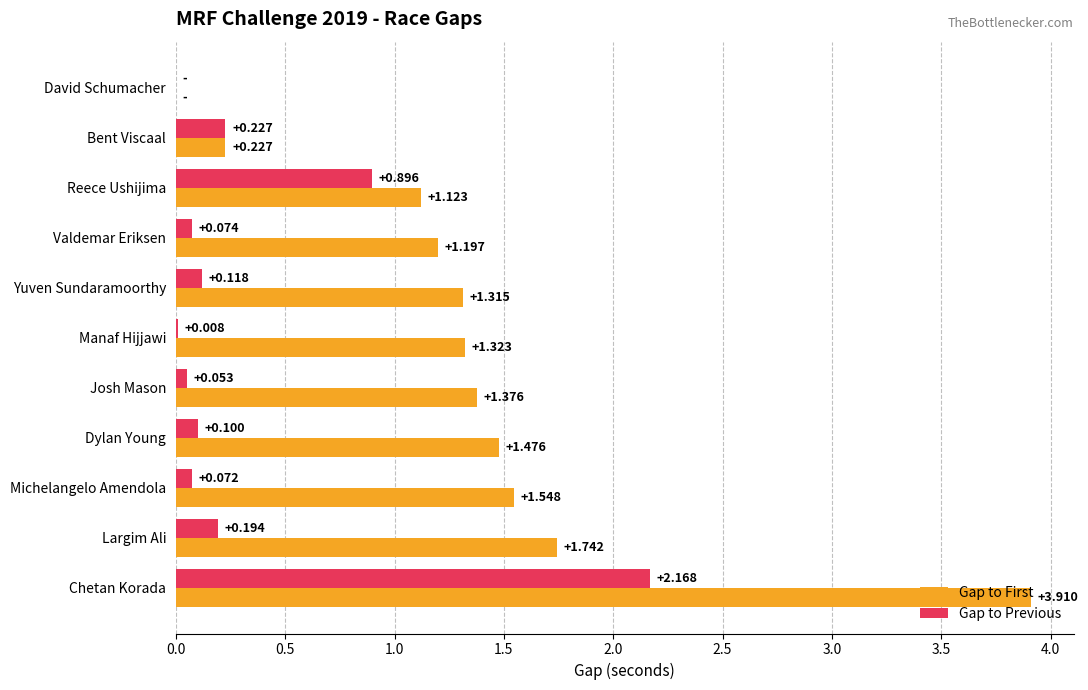

Where is Gap to Previous nearest to the value 1?

Reece Ushijima